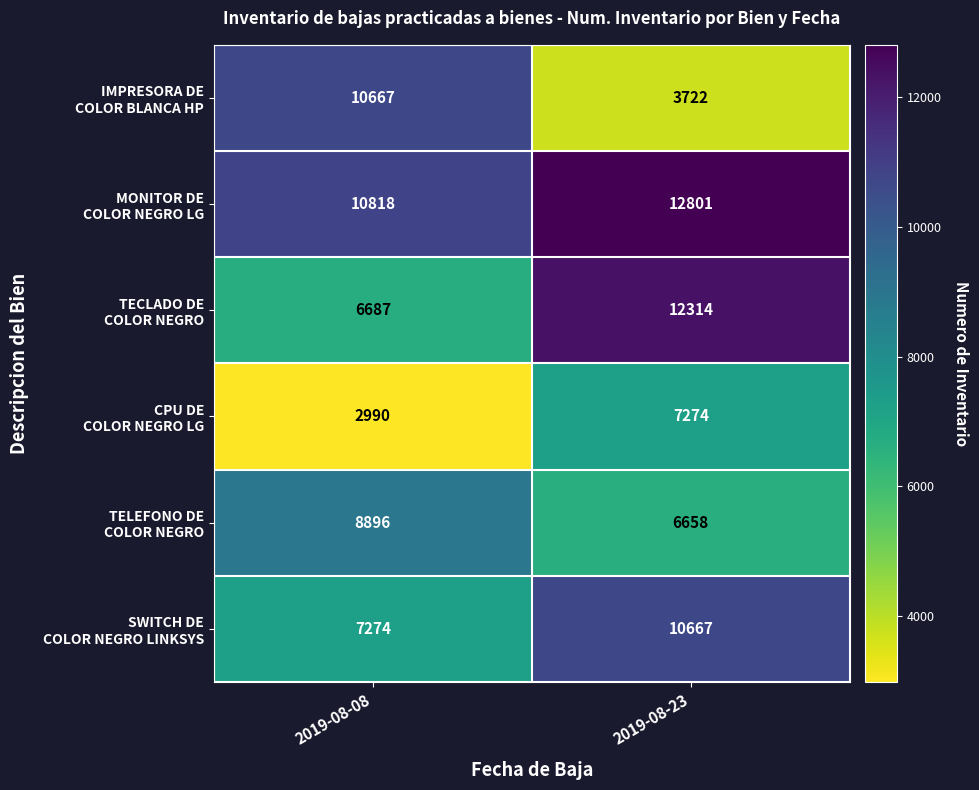

What is the difference between the highest and lowest values at 2019-08-23?

9079